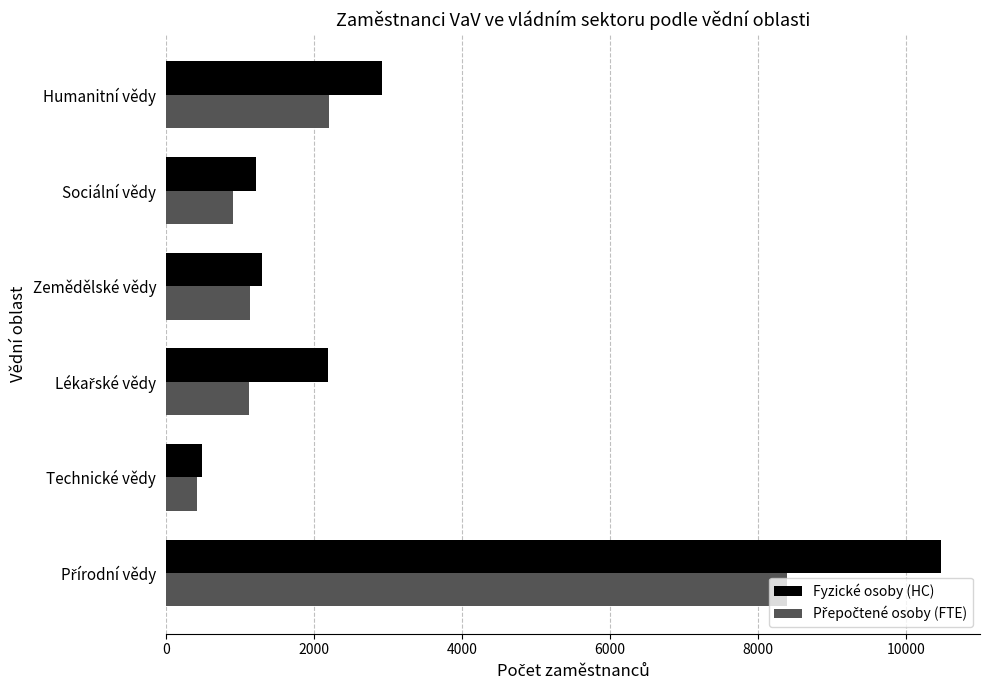

Where is Fyzické osoby (HC) nearest to the value 5482?

Humanitní vědy